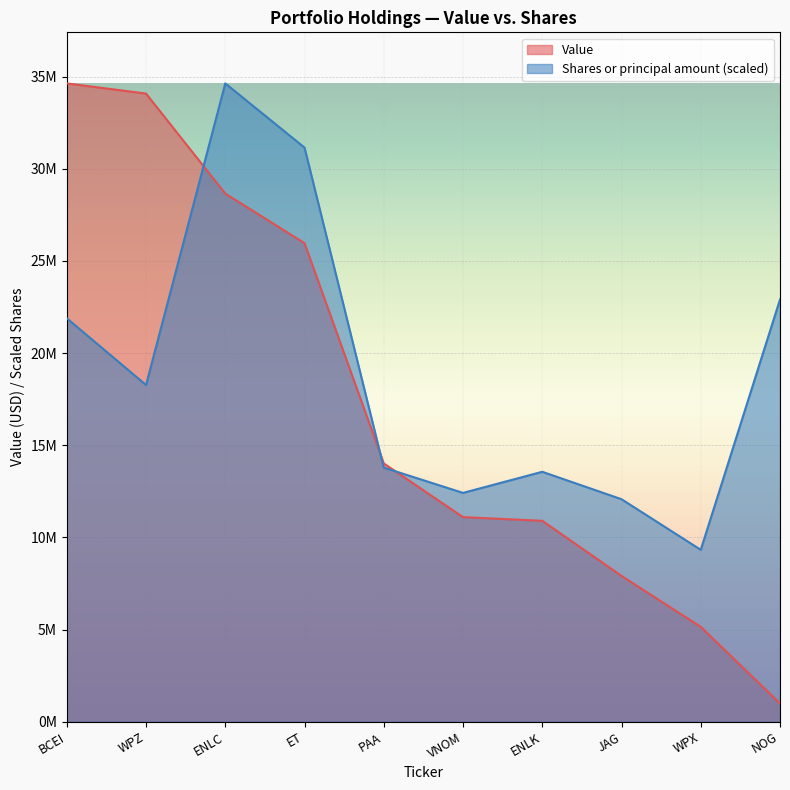

At which category is the sum across all series the highest?

ENLC